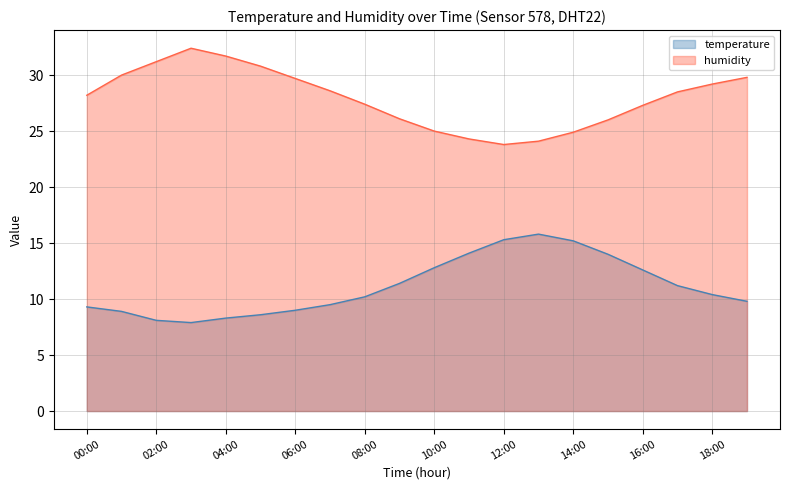

True or false: humidity and temperature cross at least once.

False